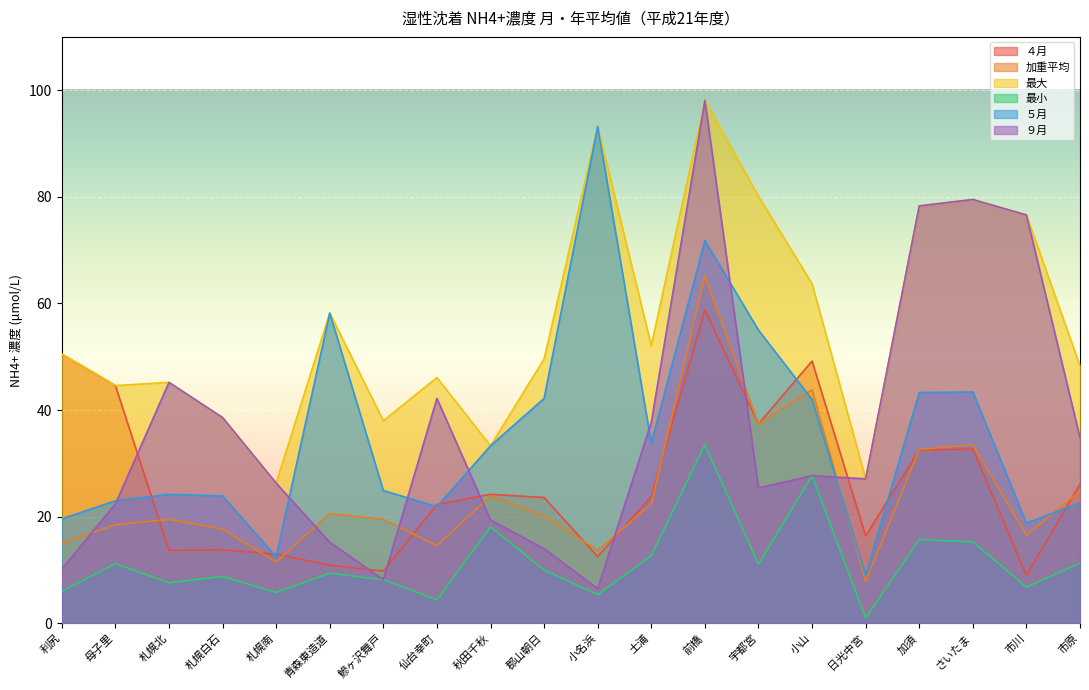

Which series changed the most between 前橋 and さいたま?

加重平均